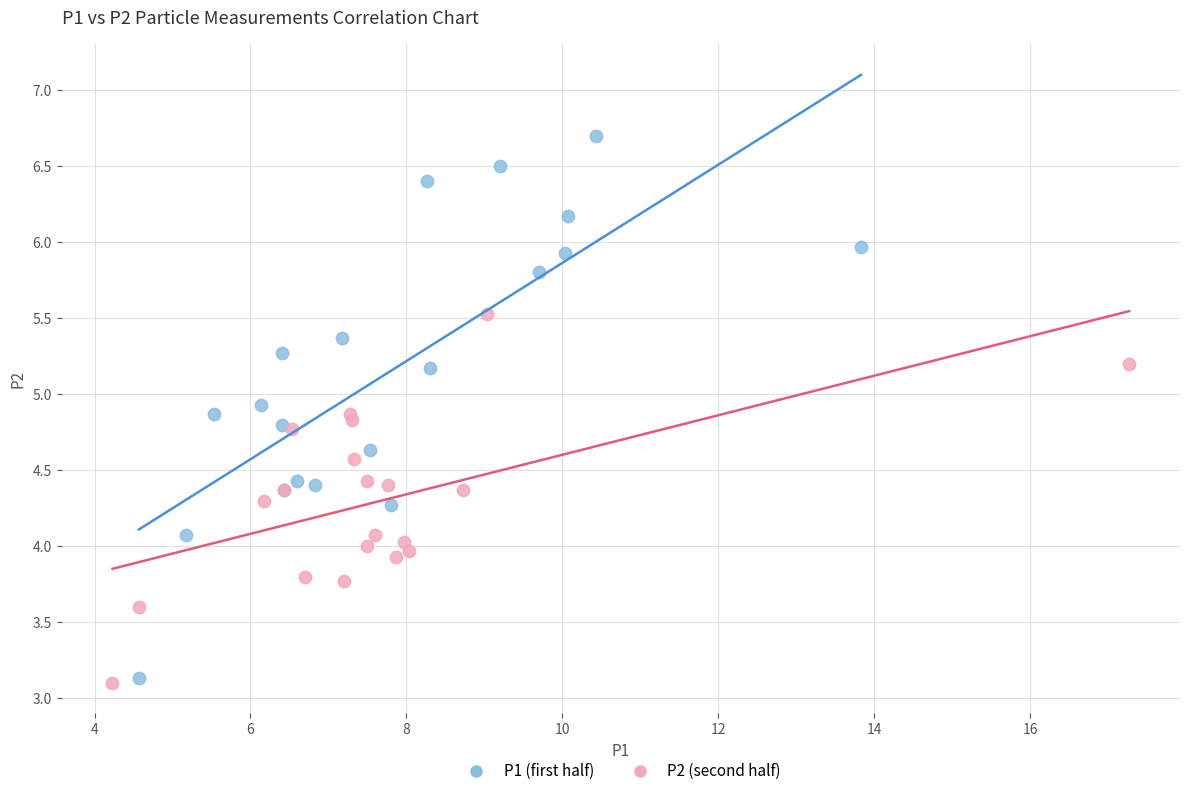

Which series contains the highest Y value?

P1 (first half)